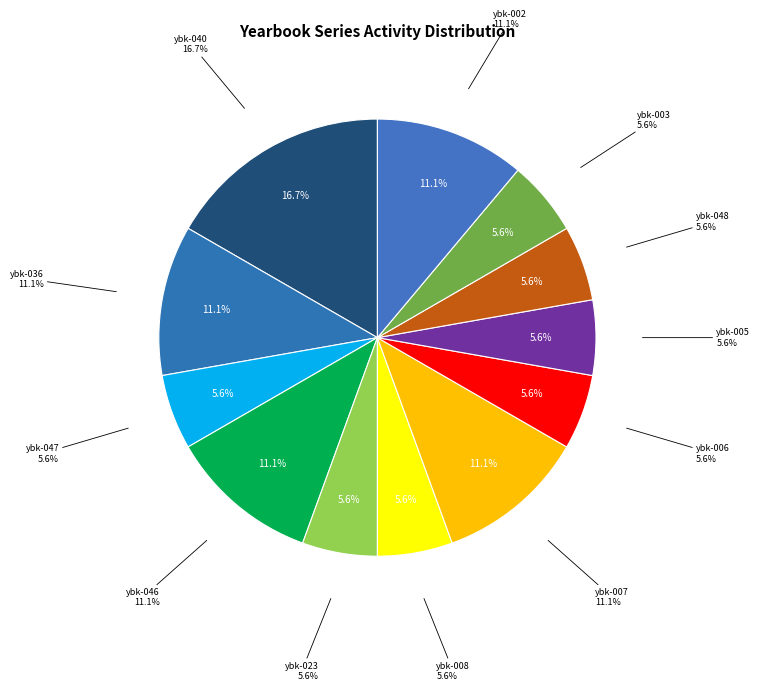

Is there any slice that represents more than half of the pie?

No